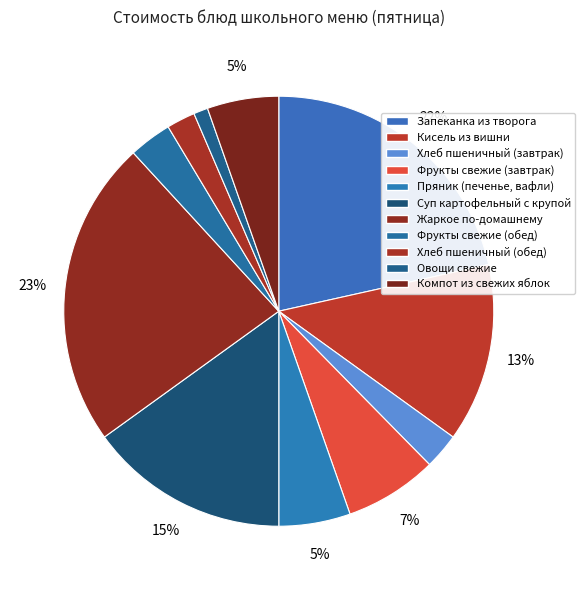

What percentage is the Запеканка из творога slice, to the nearest percent?

22%